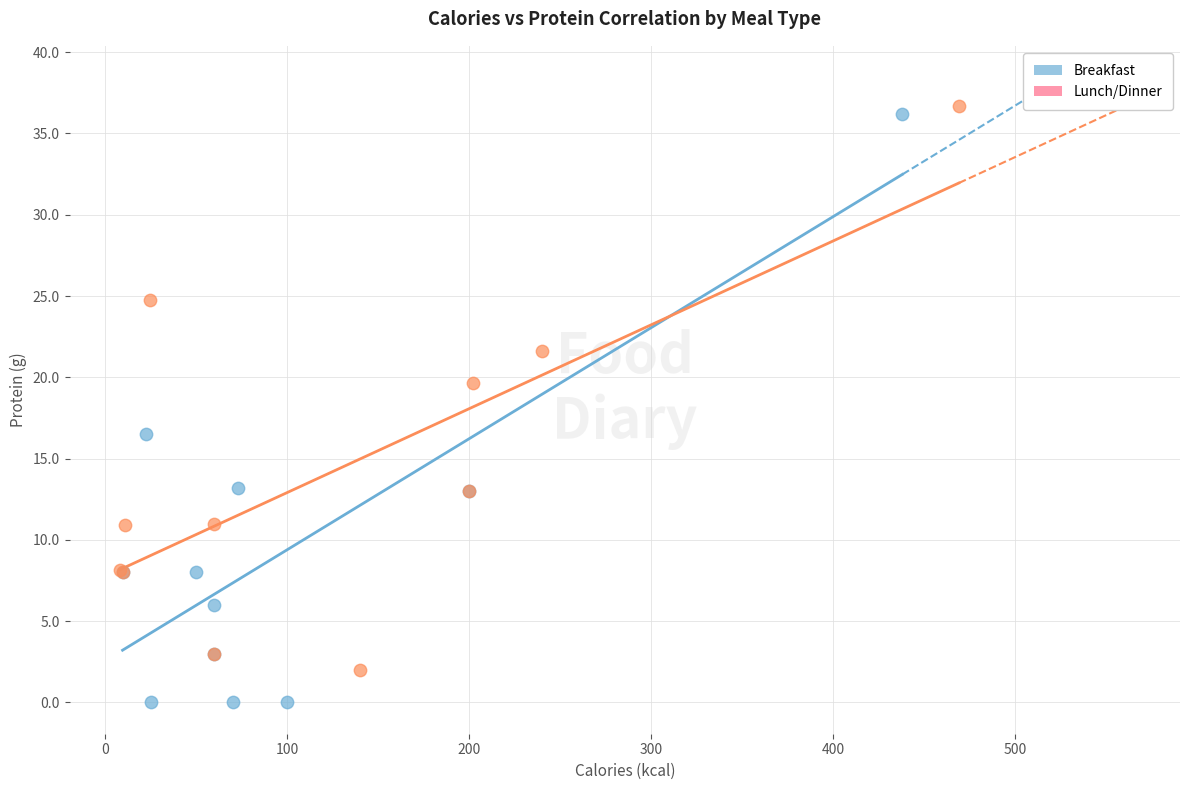

Which series contains the lowest Y value?

Breakfast